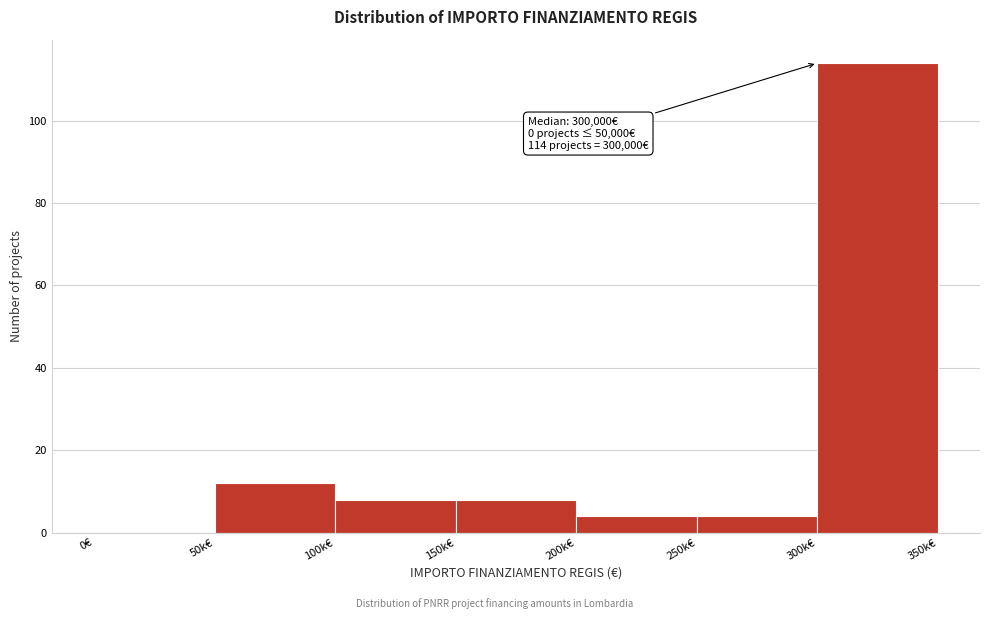

Reading right to left, extract all data points from this chart.

300k€=114	250k€=4	200k€=4	150k€=8	100k€=8	50k€=12	0€=0